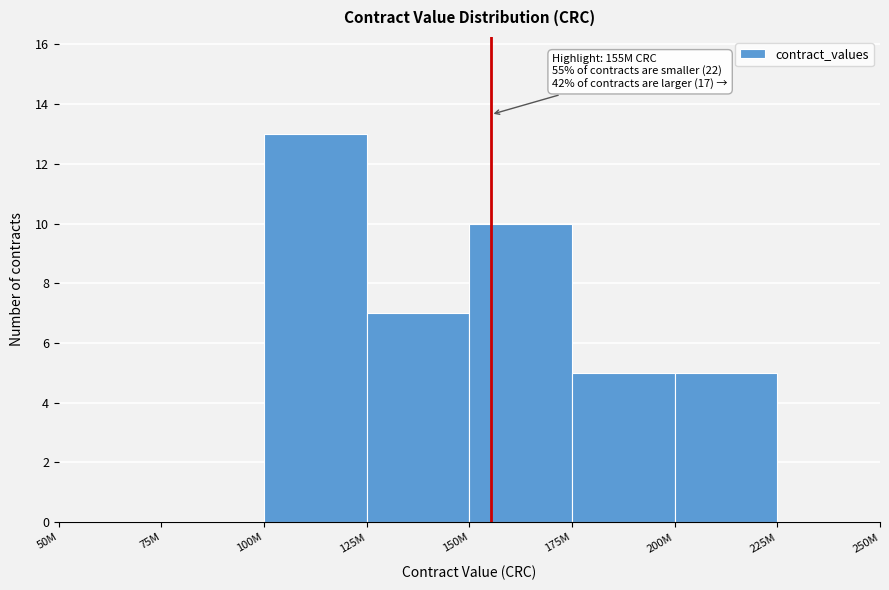

Reading left to right, extract all data points from this chart.

50M=0	75M=0	100M=13	125M=7	150M=10	175M=5	200M=5	225M=0